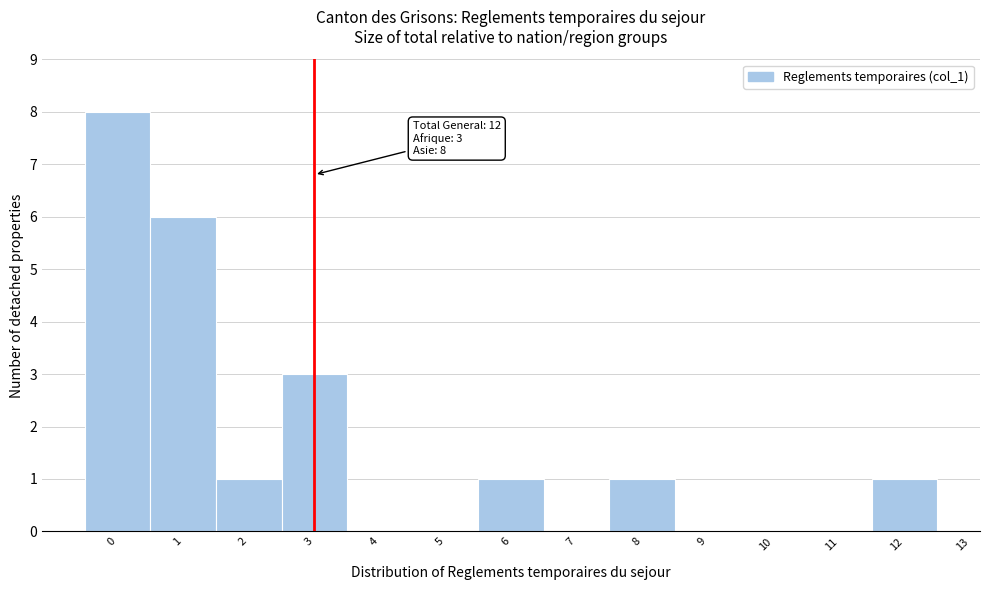

Which range on the x-axis has the tallest bar?

-0.5 to 0.5